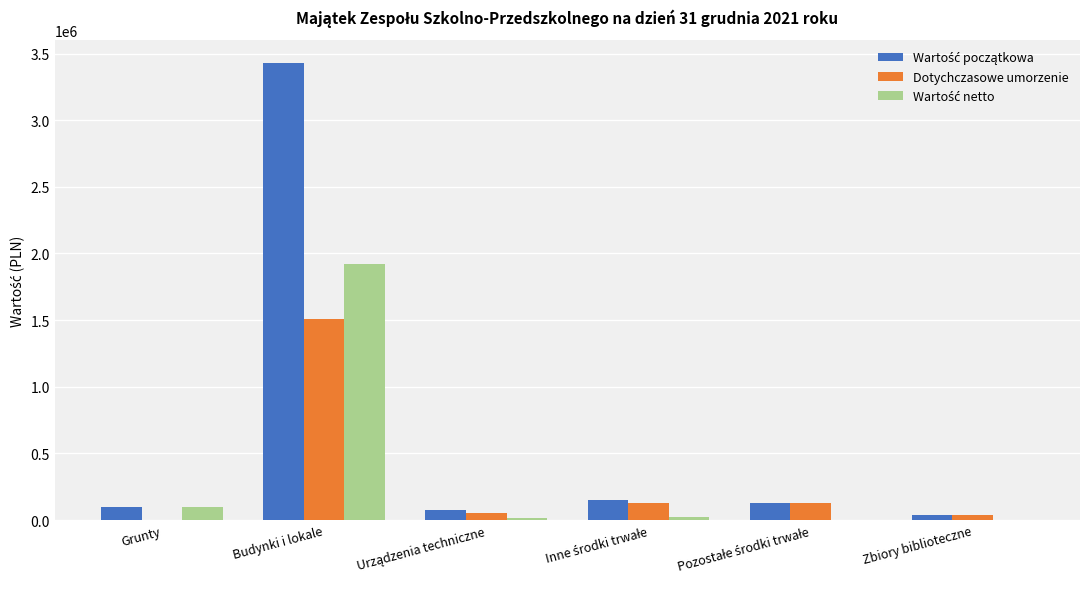

How many groups of bars are there?

6